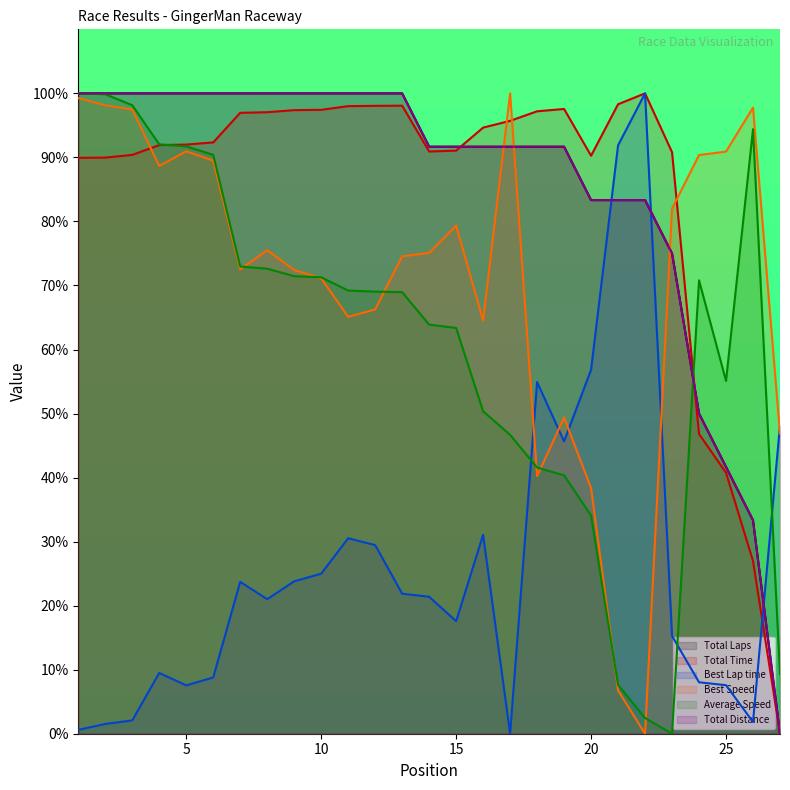

The Total Distance series shows 163.7 at 10. True or false?

False